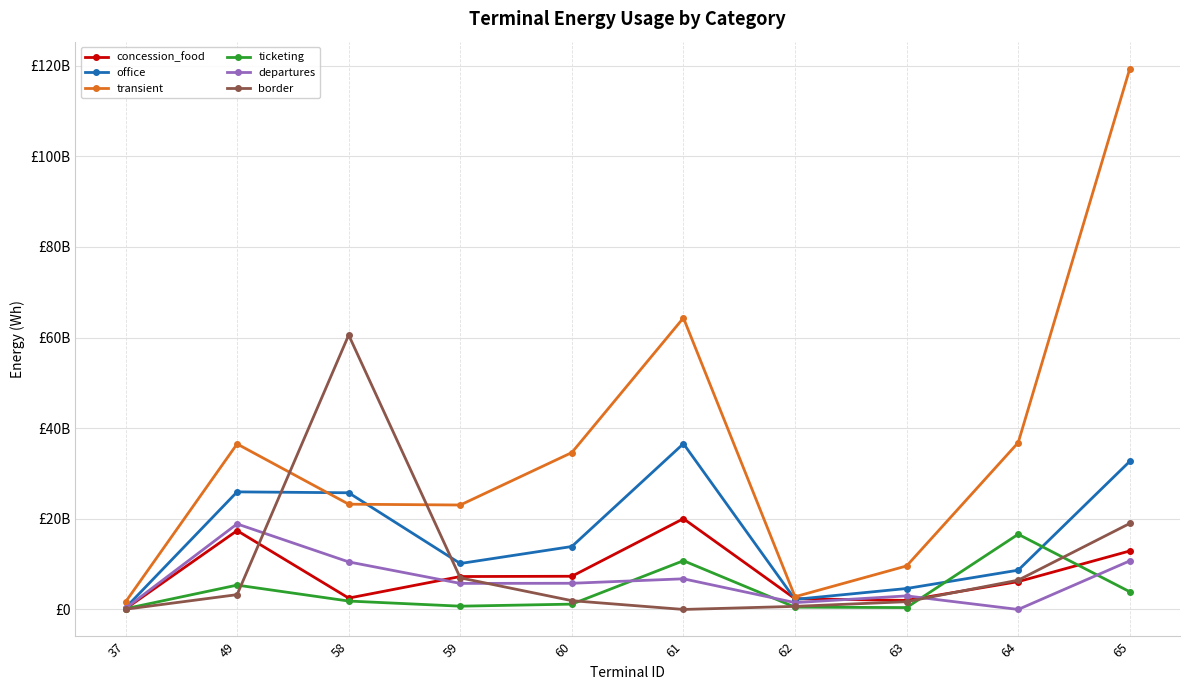

True or false: ticketing and border cross at least once.

True